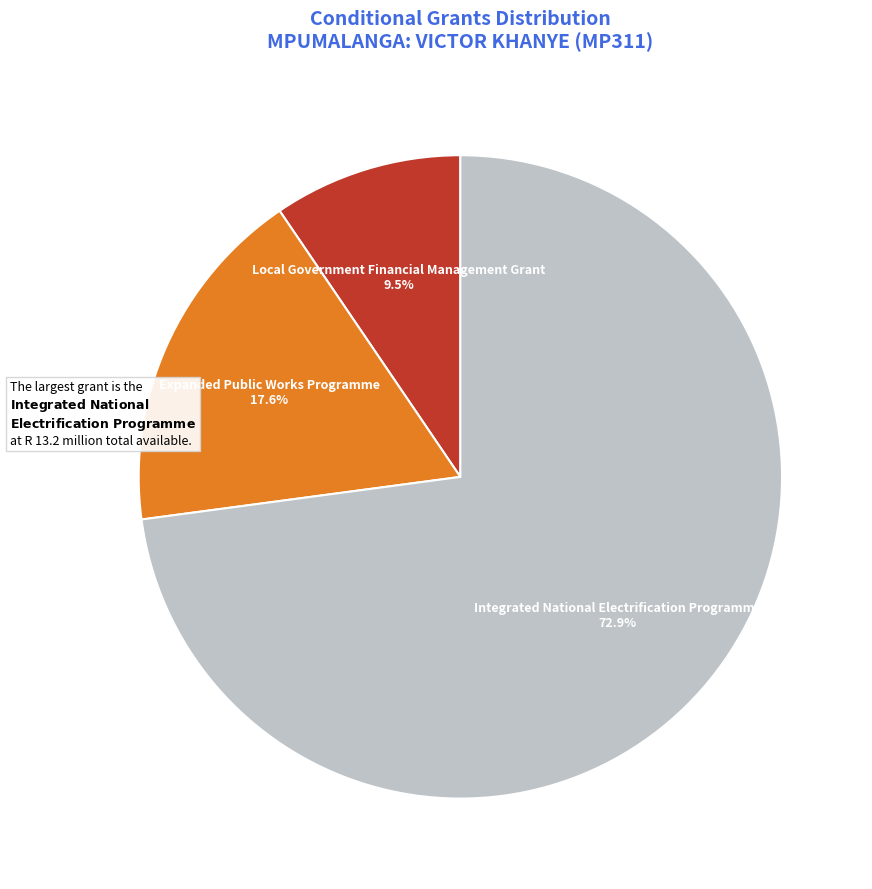

What is the ratio of the value at Integrated National Electrification Programme to the value at Local Government Financial Management Grant?

7.7